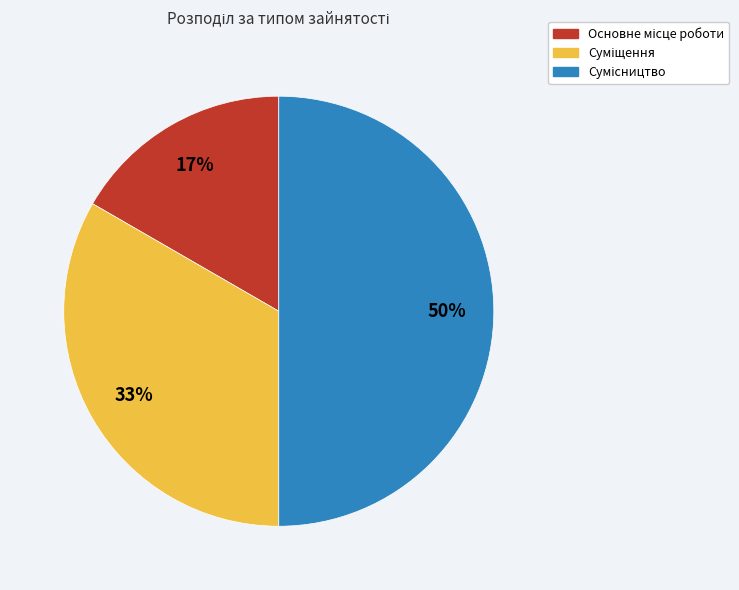

To the nearest percent, what is the difference between the largest and smallest slice percentages?

33%